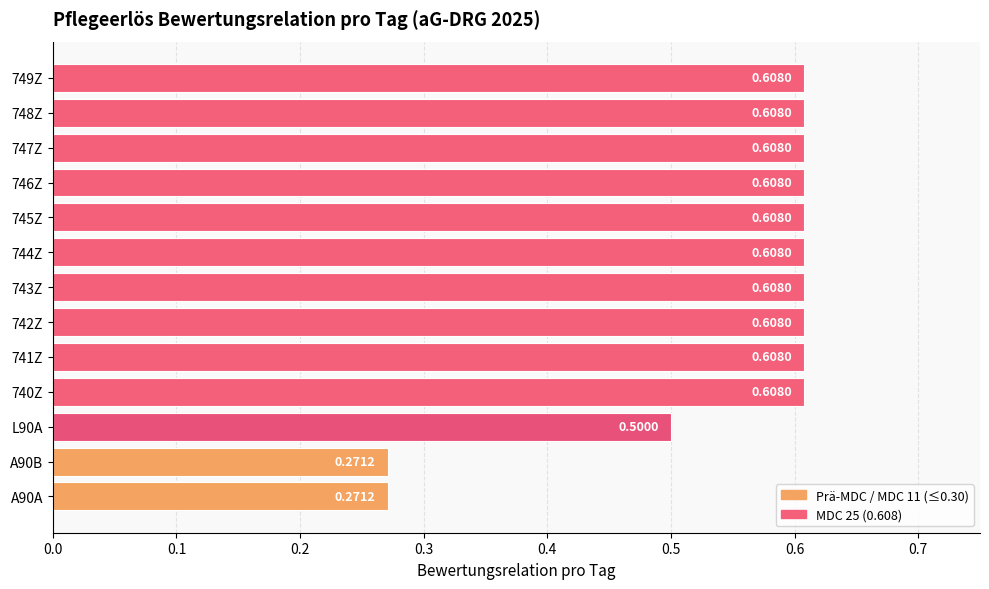

What is the average value?

0.5